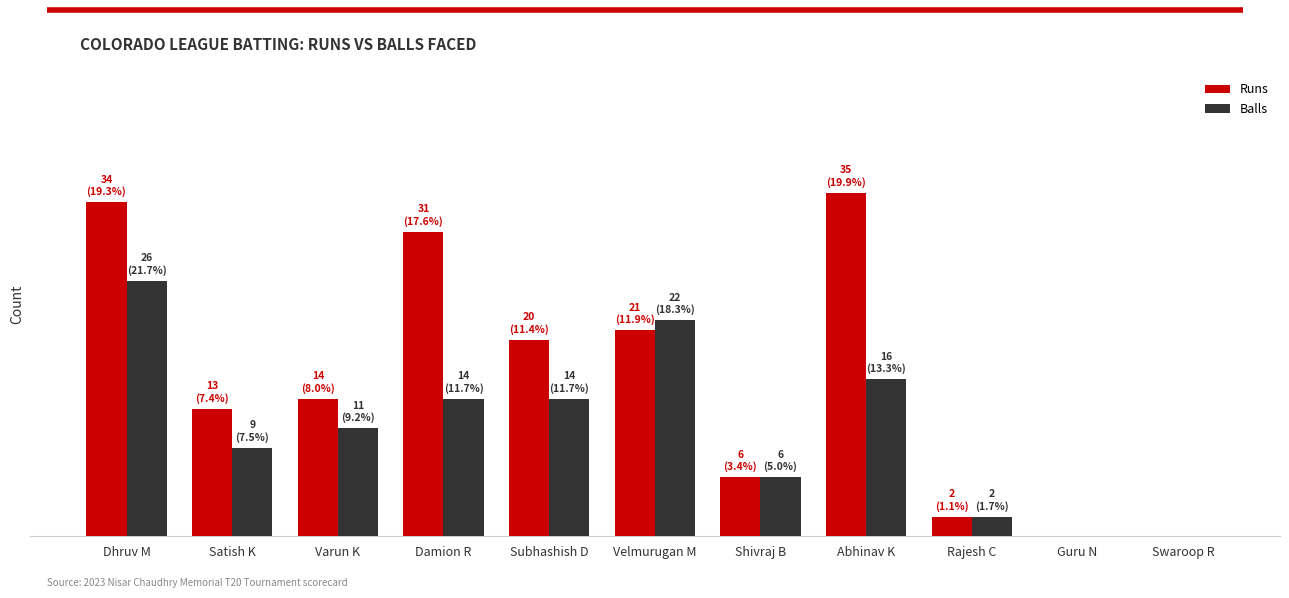

At Dhruv M, list the series in order from smallest to largest.

Balls, Runs